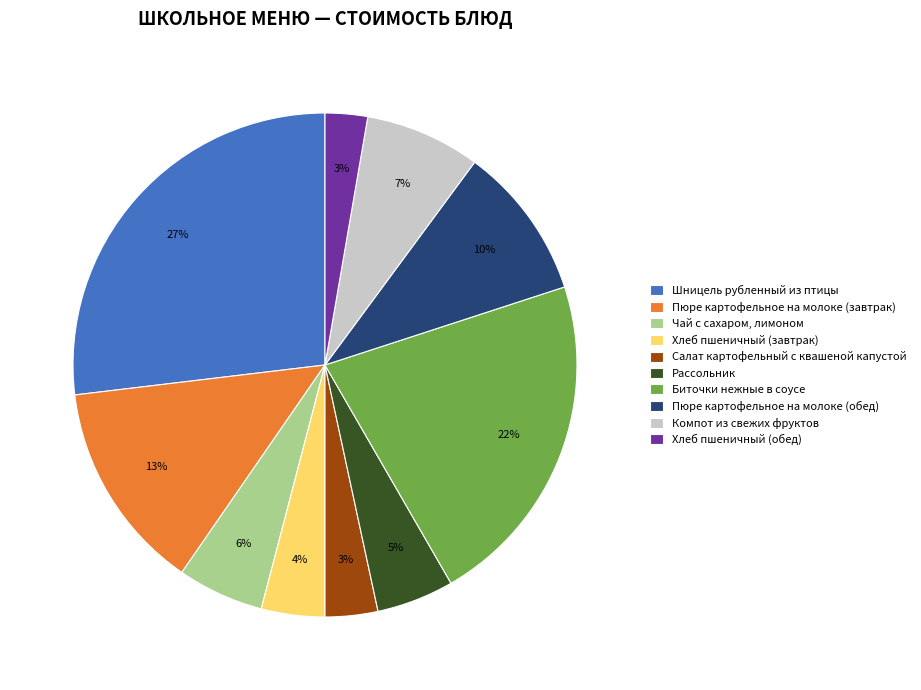

The Рассольник slice represents 16% of the pie. True or false?

False